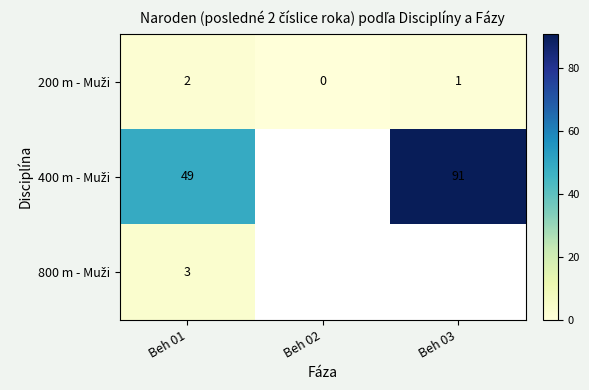

How many categories are shown in the chart?

3